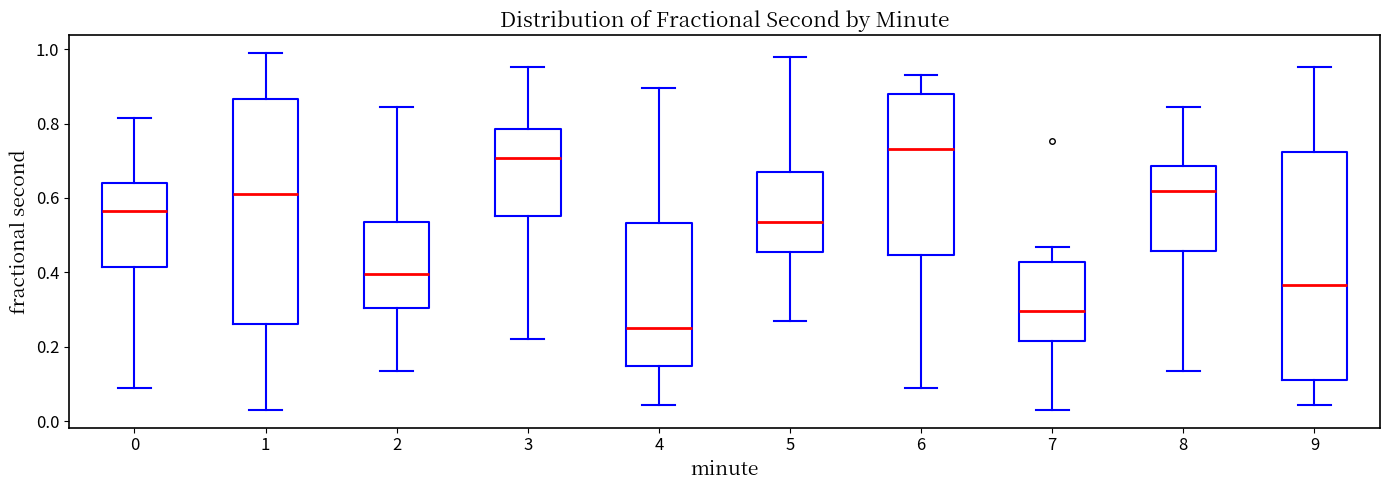

Which box's median line is the highest?

6